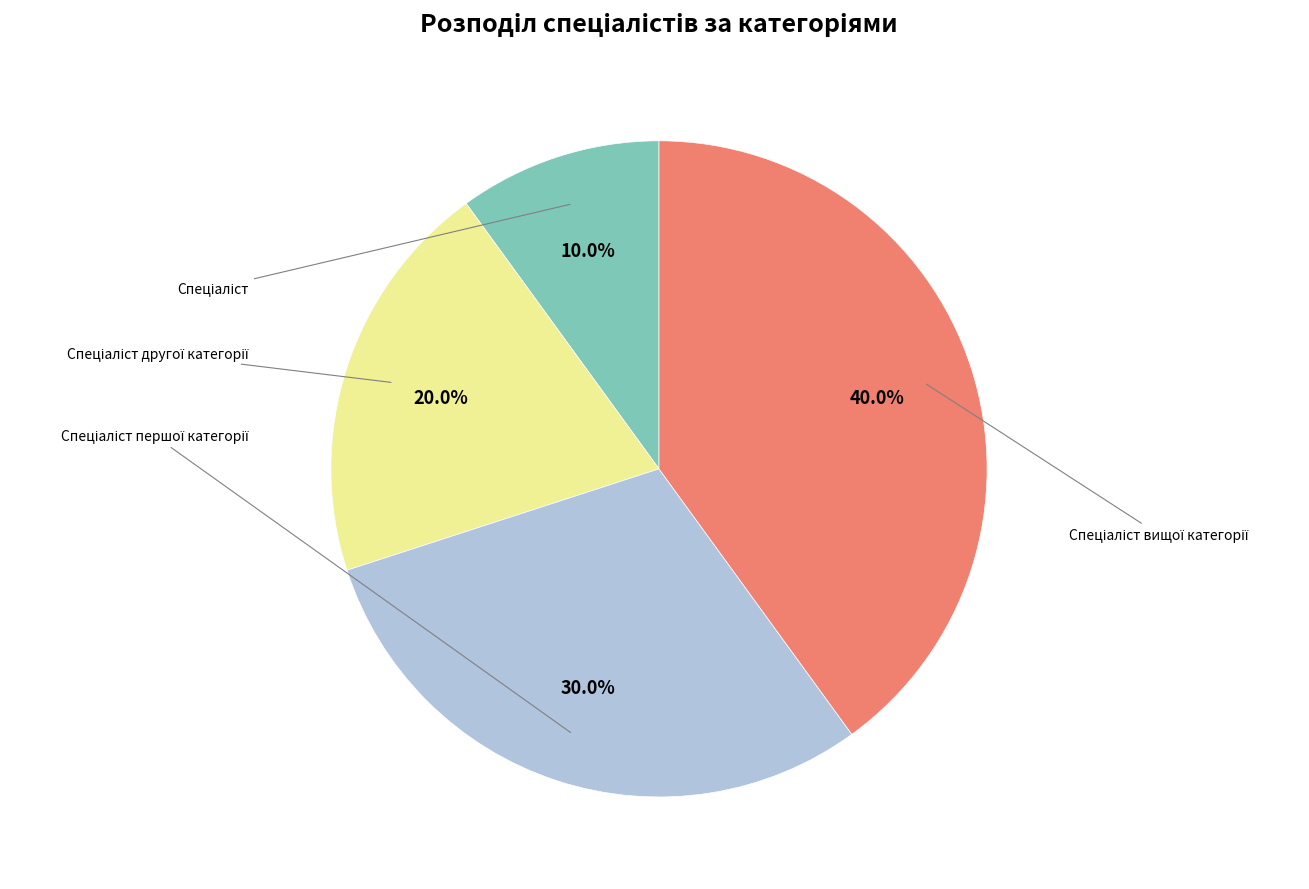

To the nearest percent, what is the combined percentage of Спеціаліст другої категорії and Спеціаліст?

30%